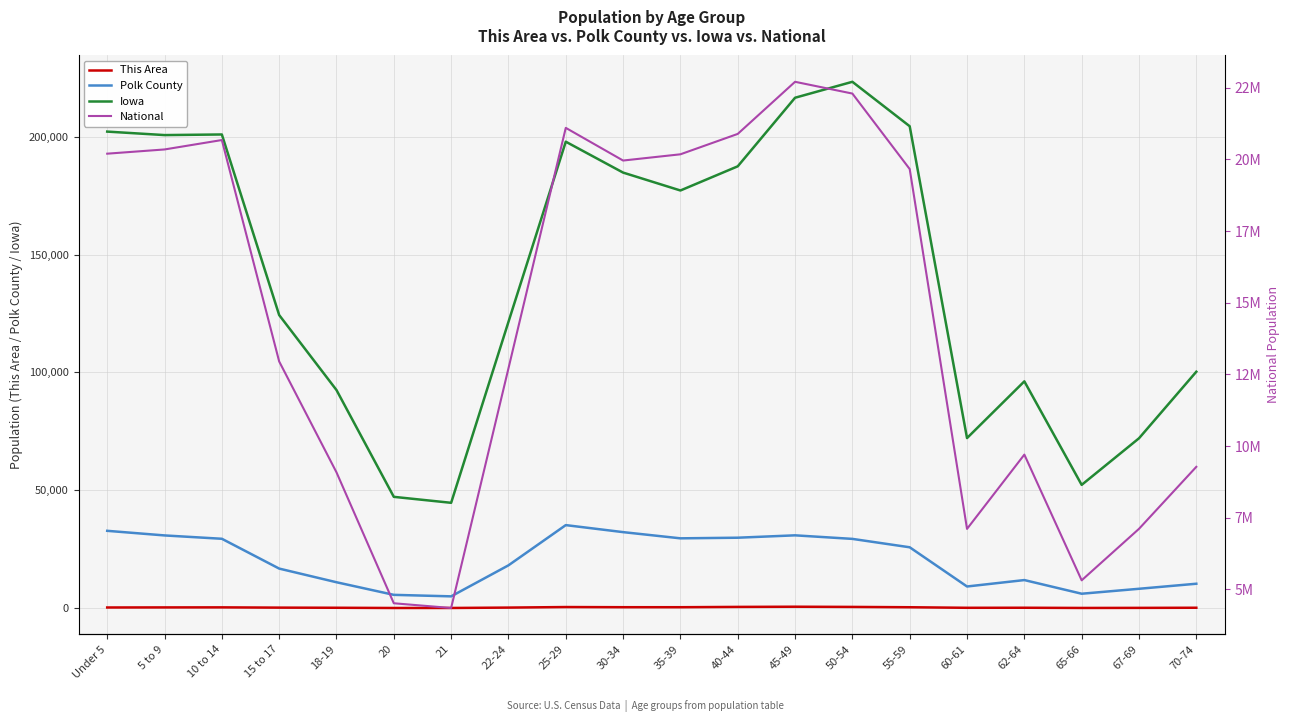

List the labels in order of This Area value, smallest first.

20, 21, 65-66, 67-69, 60-61, 18-19, 70-74, 62-64, 15 to 17, 22-24, Under 5, 5 to 9, 10 to 14, 55-59, 35-39, 30-34, 25-29, 50-54, 40-44, 45-49